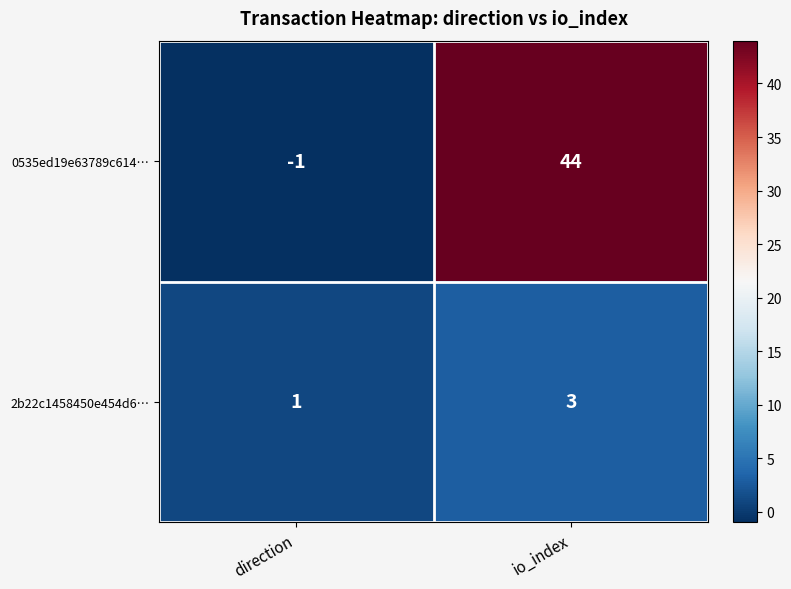

Which series has the widest spread of values?

0535ed19e63789c614…